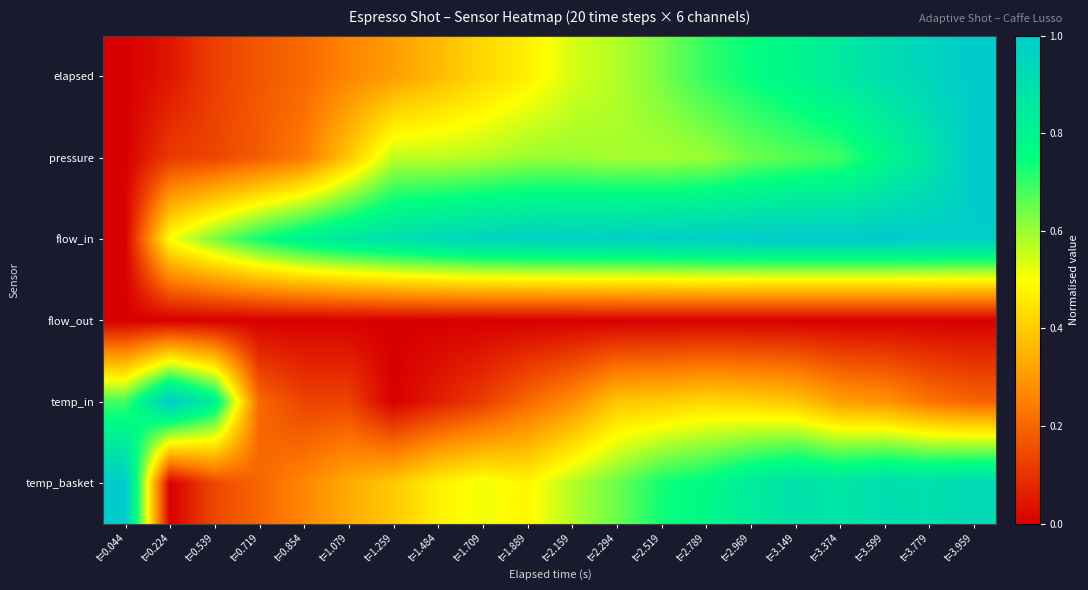

Reading left to right, what are all the values shown in this chart?

elapsed: t=0.044=0.0	t=0.224=0.0	t=0.539=0.1	t=0.719=0.2	t=0.854=0.2	t=1.079=0.3	t=1.259=0.3	t=1.484=0.4	t=1.709=0.4	t=1.889=0.5	t=2.159=0.5	t=2.294=0.6	t=2.519=0.6	t=2.789=0.7	t=2.969=0.7	t=3.149=0.8	t=3.374=0.9	t=3.599=0.9	t=3.779=1.0	t=3.959=1.0
pressure: t=0.044=0.0	t=0.224=0.1	t=0.539=0.1	t=0.719=0.2	t=0.854=0.2	t=1.079=0.4	t=1.259=0.6	t=1.484=0.6	t=1.709=0.6	t=1.889=0.6	t=2.159=0.6	t=2.294=0.6	t=2.519=0.6	t=2.789=0.6	t=2.969=0.6	t=3.149=0.7	t=3.374=0.7	t=3.599=0.8	t=3.779=0.9	t=3.959=1.0
flow_in: t=0.044=0.0	t=0.224=0.5	t=0.539=0.6	t=0.719=0.7	t=0.854=0.8	t=1.079=0.9	t=1.259=0.9	t=1.484=0.9	t=1.709=1.0	t=1.889=1.0	t=2.159=1.0	t=2.294=1.0	t=2.519=1.0	t=2.789=1.0	t=2.969=1.0	t=3.149=1.0	t=3.374=1.0	t=3.599=1.0	t=3.779=1.0	t=3.959=1.0
flow_out: t=0.044=0.0	t=0.224=0.0	t=0.539=0.0	t=0.719=0.0	t=0.854=0.0	t=1.079=0.0	t=1.259=0.0	t=1.484=0.0	t=1.709=0.0	t=1.889=0.0	t=2.159=0.0	t=2.294=0.0	t=2.519=0.0	t=2.789=0.0	t=2.969=0.0	t=3.149=0.0	t=3.374=0.0	t=3.599=0.0	t=3.779=0.0	t=3.959=0.0
temp_in: t=0.044=0.7	t=0.224=1.0	t=0.539=0.8	t=0.719=0.2	t=0.854=0.1	t=1.079=0.1	t=1.259=0.0	t=1.484=0.1	t=1.709=0.1	t=1.889=0.2	t=2.159=0.3	t=2.294=0.4	t=2.519=0.4	t=2.789=0.4	t=2.969=0.4	t=3.149=0.4	t=3.374=0.3	t=3.599=0.3	t=3.779=0.2	t=3.959=0.2
temp_basket: t=0.044=1.0	t=0.224=0.0	t=0.539=0.1	t=0.719=0.2	t=0.854=0.3	t=1.079=0.3	t=1.259=0.4	t=1.484=0.5	t=1.709=0.5	t=1.889=0.5	t=2.159=0.6	t=2.294=0.6	t=2.519=0.7	t=2.789=0.8	t=2.969=0.8	t=3.149=0.9	t=3.374=0.9	t=3.599=0.9	t=3.779=0.9	t=3.959=0.9